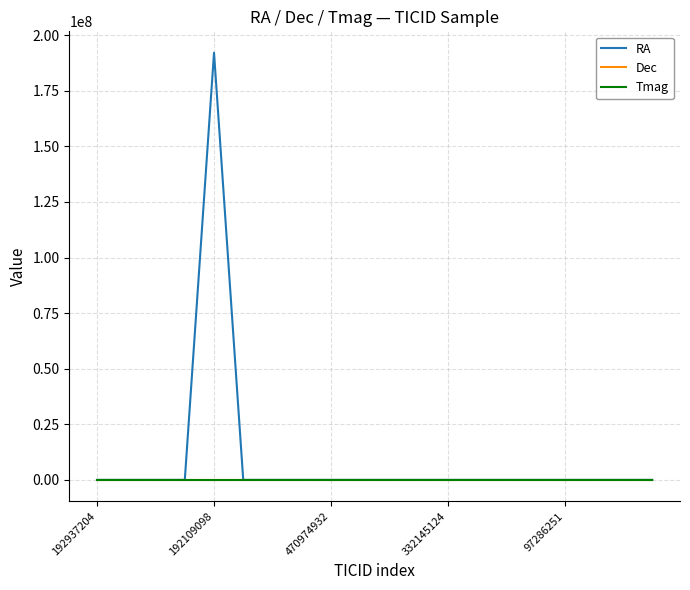

What is the maximum value shown in the chart?

192109098.0